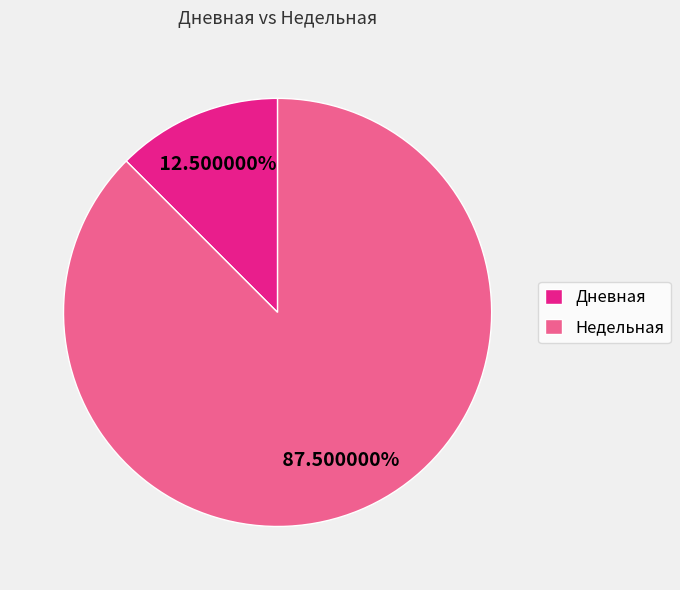

Does Дневная account for over 50% of the chart?

No